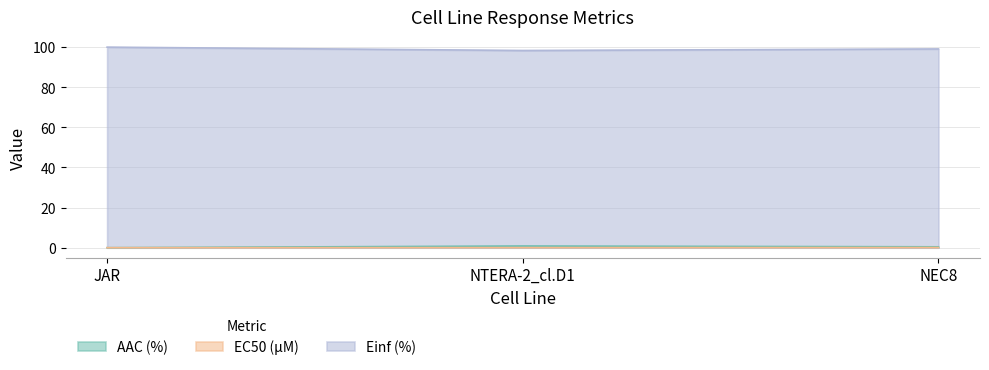

What are all the series names shown in the legend?

AAC (%), EC50 (µM), Einf (%)